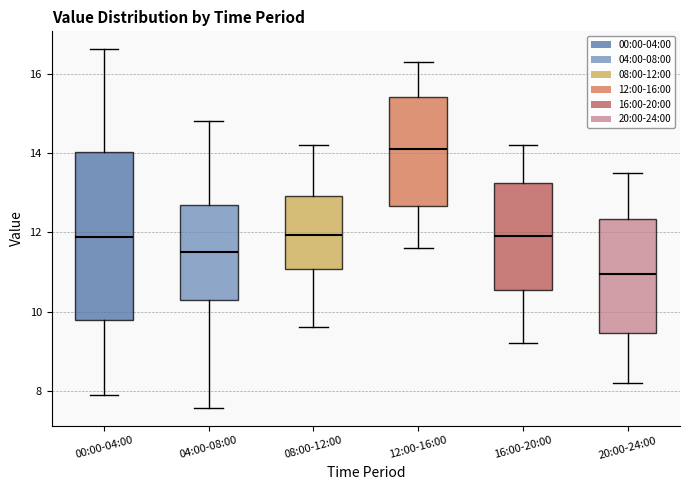

Reading left to right, read every box against the y-axis: the position of its median line, the range the box covers, and the ends of its whiskers. The values are not printed on the chart, so give them approximately, as read against the axis.

00:00-04:00: median 11.8, box 9.8 to 14.0, whiskers 7.8 to 16.6
04:00-08:00: median 11.6, box 10.2 to 12.6, whiskers 7.6 to 14.8
08:00-12:00: median 12.0, box 11.0 to 13.0, whiskers 9.6 to 14.2
12:00-16:00: median 14.2, box 12.6 to 15.4, whiskers 11.6 to 16.4
16:00-20:00: median 12.0, box 10.6 to 13.2, whiskers 9.2 to 14.2
20:00-24:00: median 11.0, box 9.4 to 12.4, whiskers 8.2 to 13.6